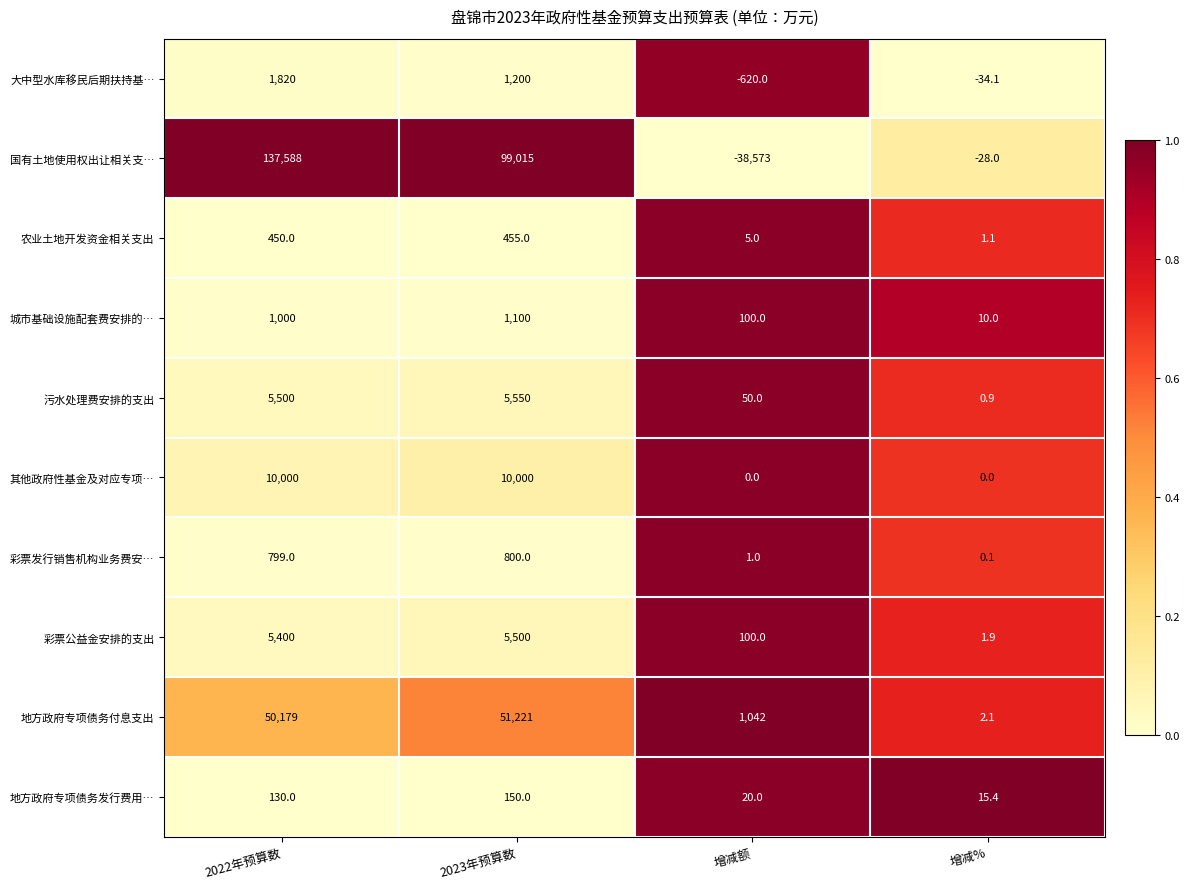

How many positive values does the 其他政府性基金及对应专项… series have?

2